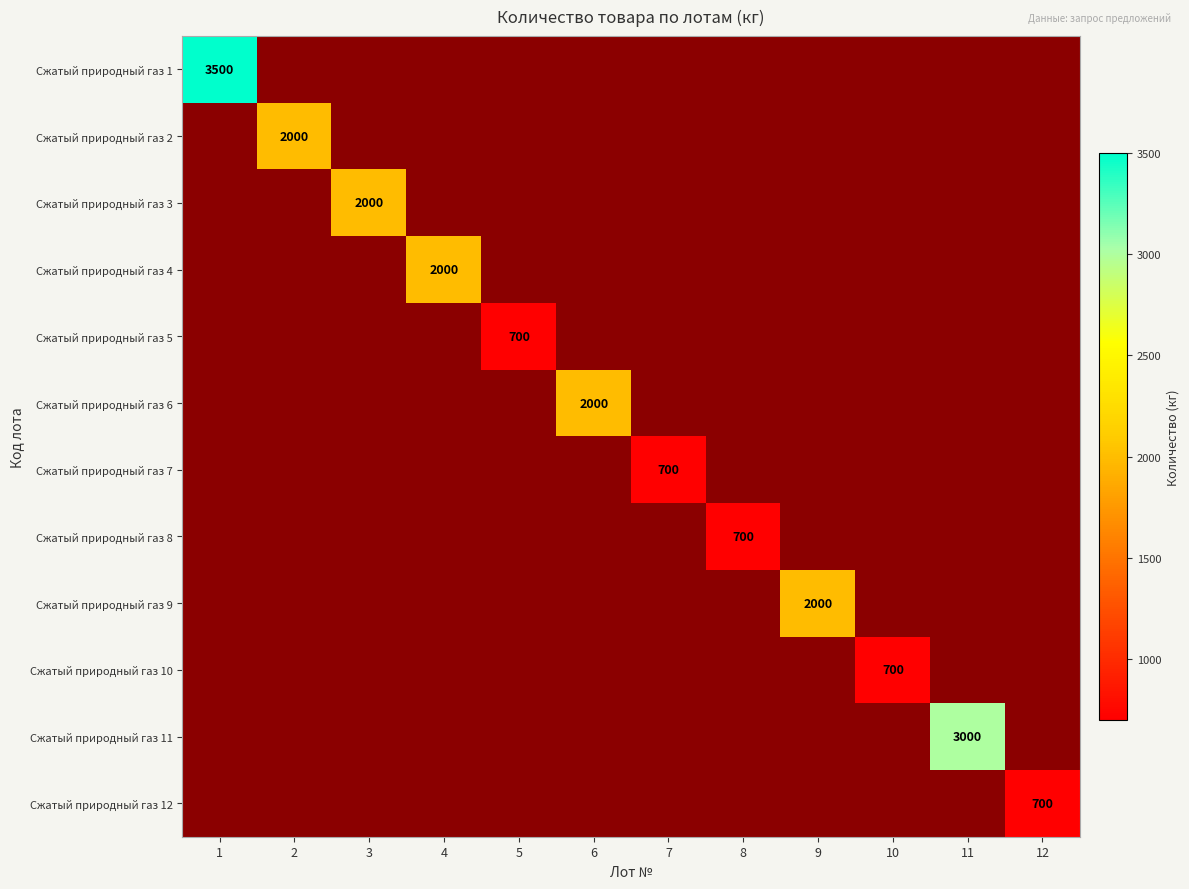

How many values in Сжатый природный газ 4 are above zero?

1